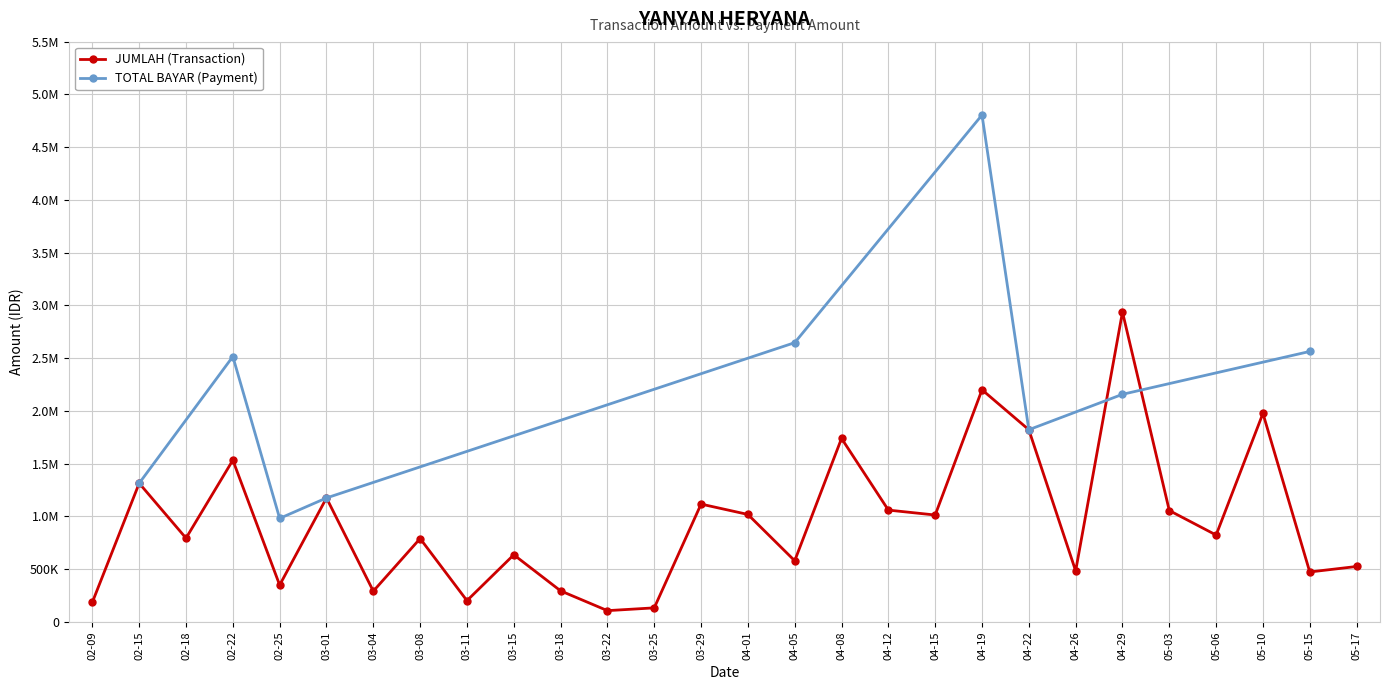

Is it true that the value at 03-15 is 308030?

False